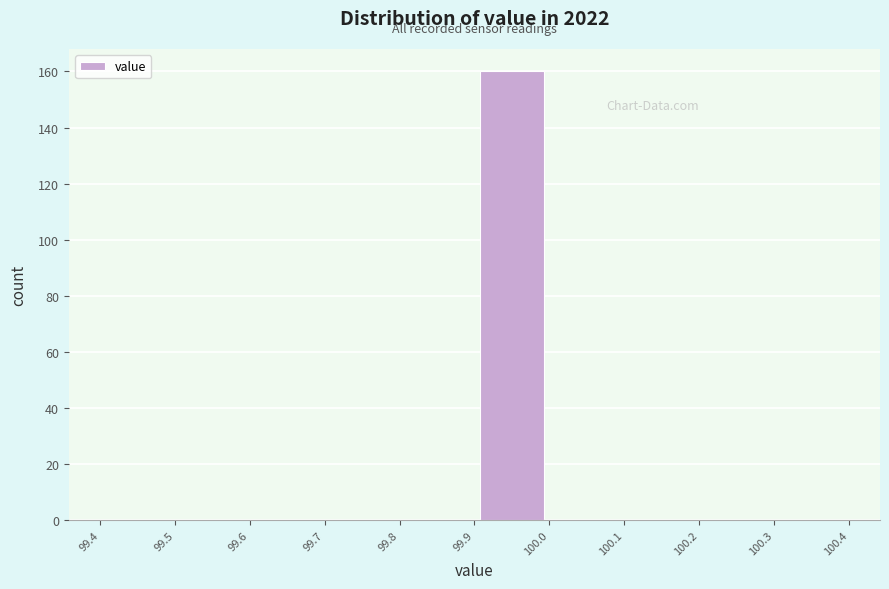

Reading left to right, transcribe this chart: for each bar, give the range it covers on the x-axis and its height. The values are not printed on the chart, so give them approximately, as read against the axis.

99.4 to 99.5: 0
99.5 to 99.6: 0
99.6 to 99.7: 0
99.7 to 99.8: 0
99.8 to 99.9: 0
99.9 to 100.0: 160
100.0 to 100.1: 0
100.1 to 100.2: 0
100.2 to 100.3: 0
100.3 to 100.4: 0